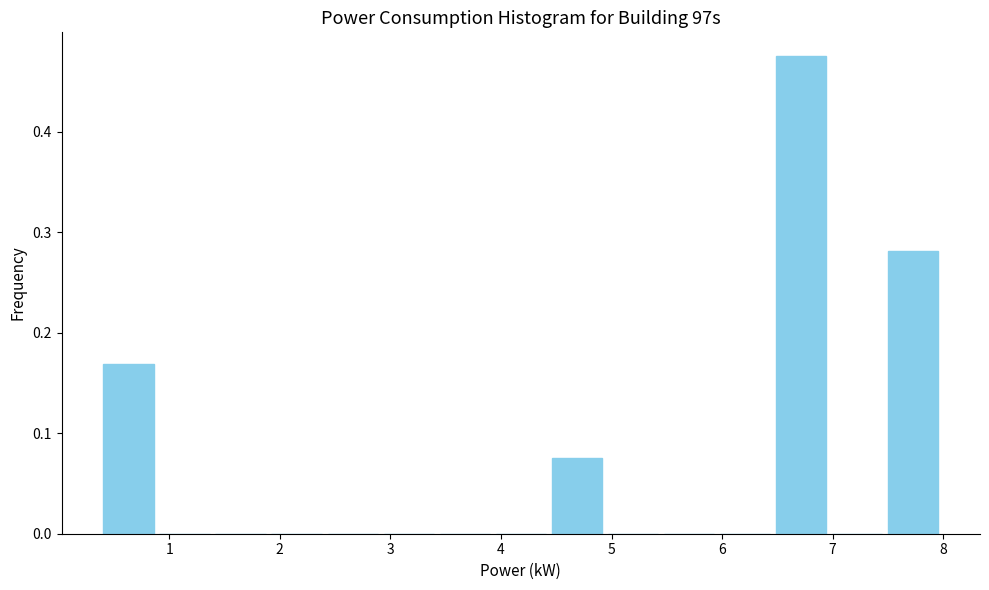

Reading left to right, list every bar in this chart as the range it spans on the x-axis followed by its height. Neither the bar edges nor the heights are printed on the chart, so give them approximately, as read against the axes.

0.4 to 0.9: 0.17
0.9 to 1.4: 0
1.4 to 1.9: 0
1.9 to 2.4: 0
2.4 to 2.9: 0
2.9 to 3.4: 0
3.4 to 3.9: 0
3.9 to 4.4: 0
4.4 to 4.9: 0.08
4.9 to 5.4: 0
5.4 to 6.0: 0
6.0 to 6.5: 0
6.5 to 7.0: 0.48
7.0 to 7.5: 0
7.5 to 8.0: 0.28